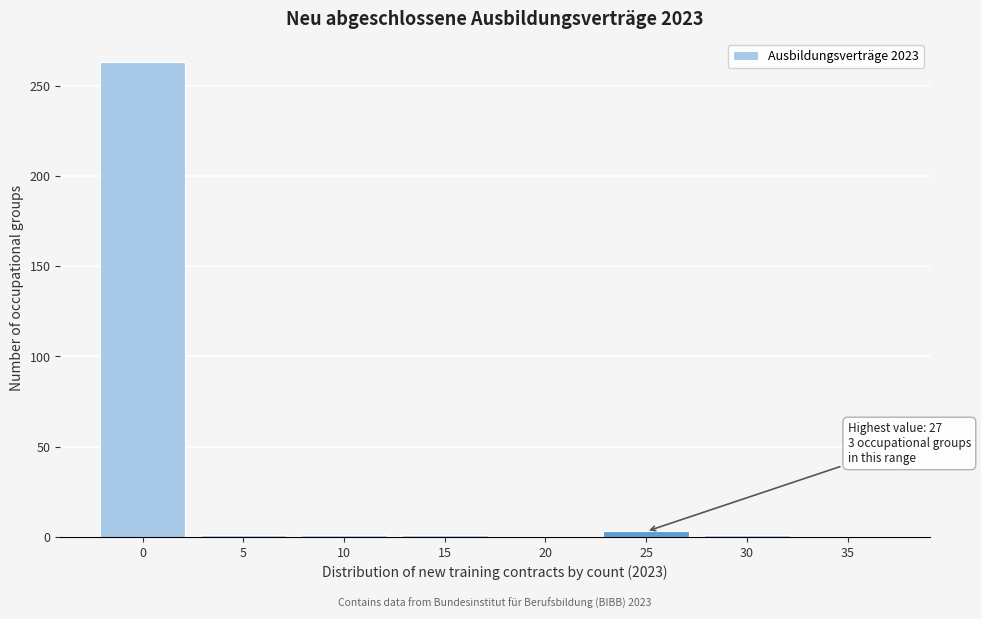

What is the sum of all values?

270